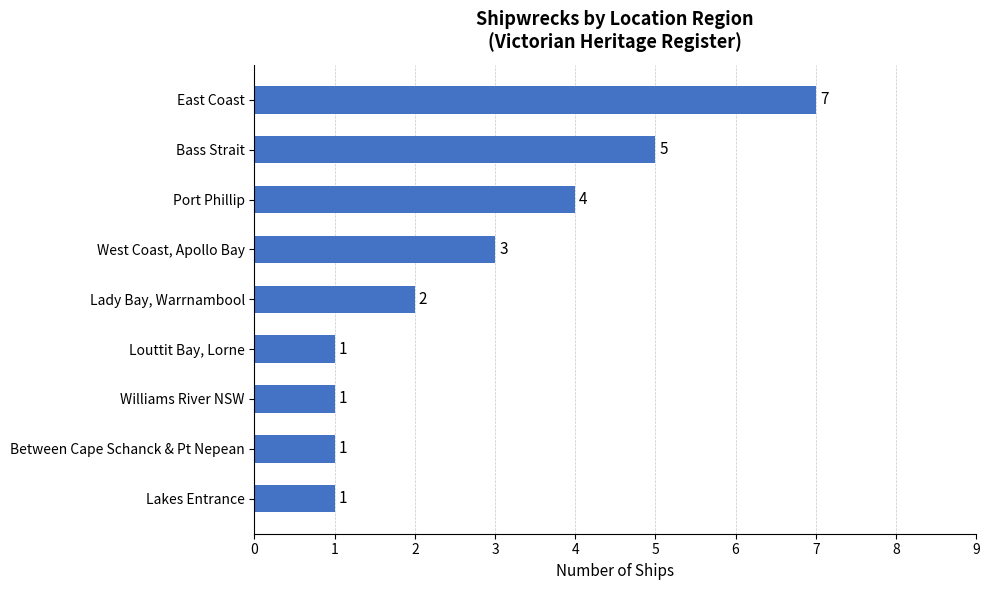

Is it true that the value at East Coast is 7?

True